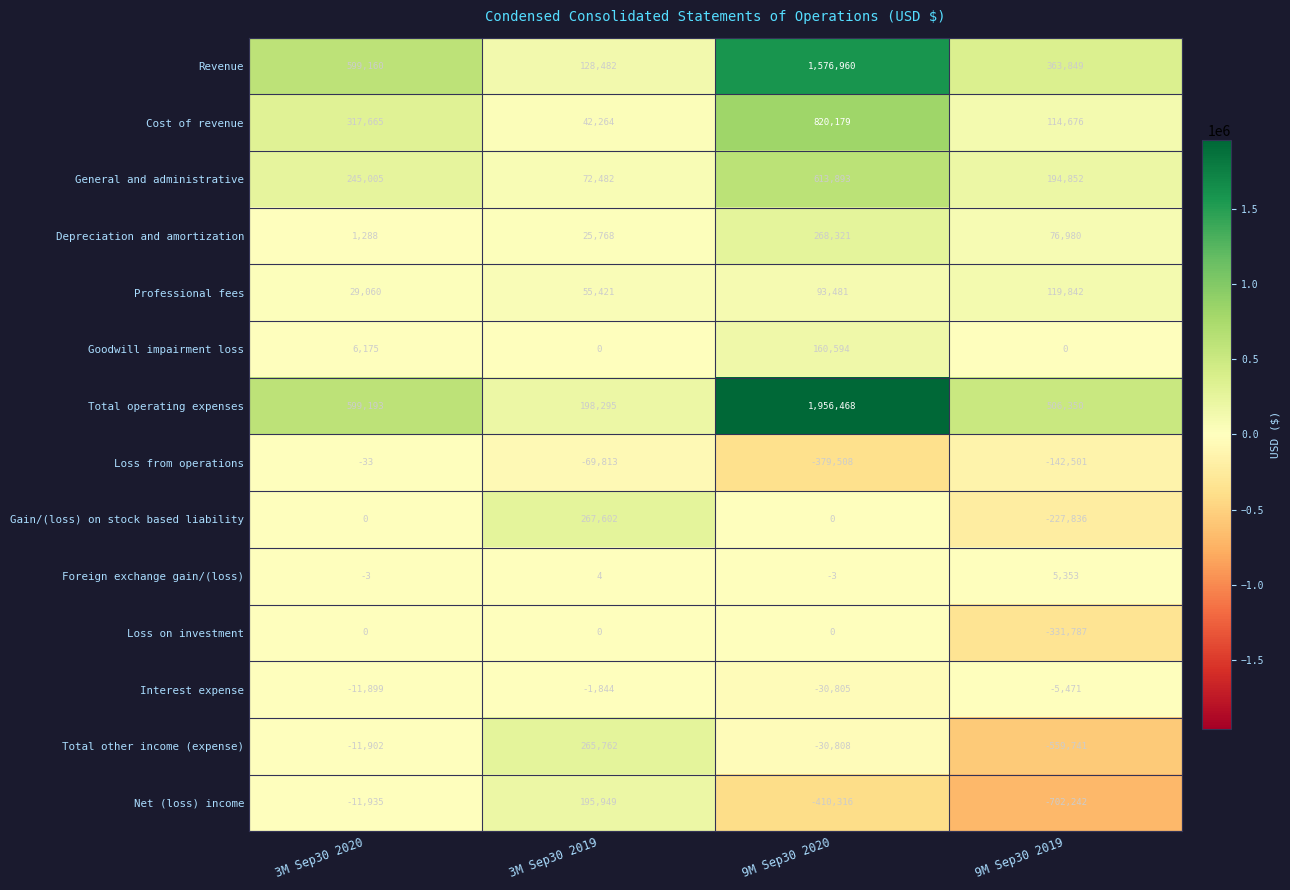

How many series are shown in this chart?

14